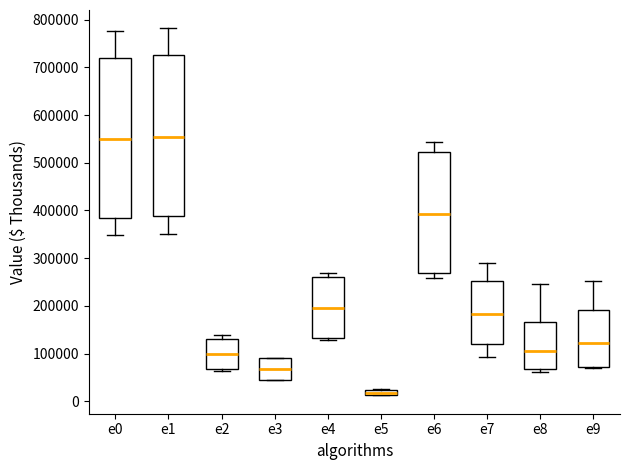

Where is the lower edge of the box for e2 on the y-axis? The values are not printed on the chart, so give them approximately, as read against the axis.

70000